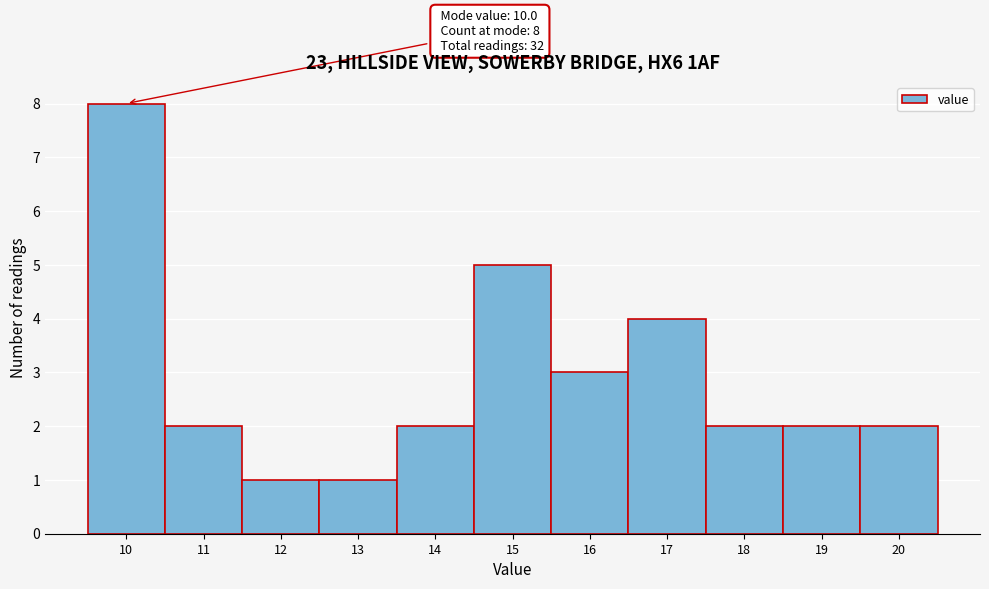

Which range on the x-axis has the tallest bar?

9.5 to 10.5